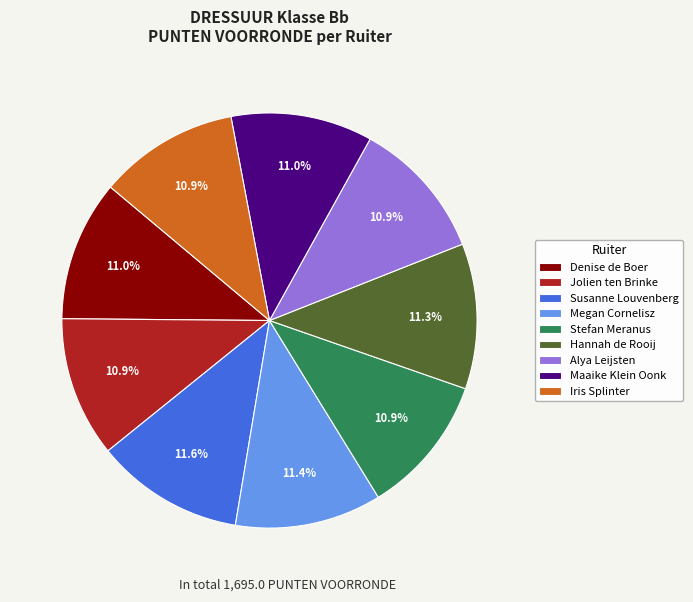

Count the number of slices in the pie.

9